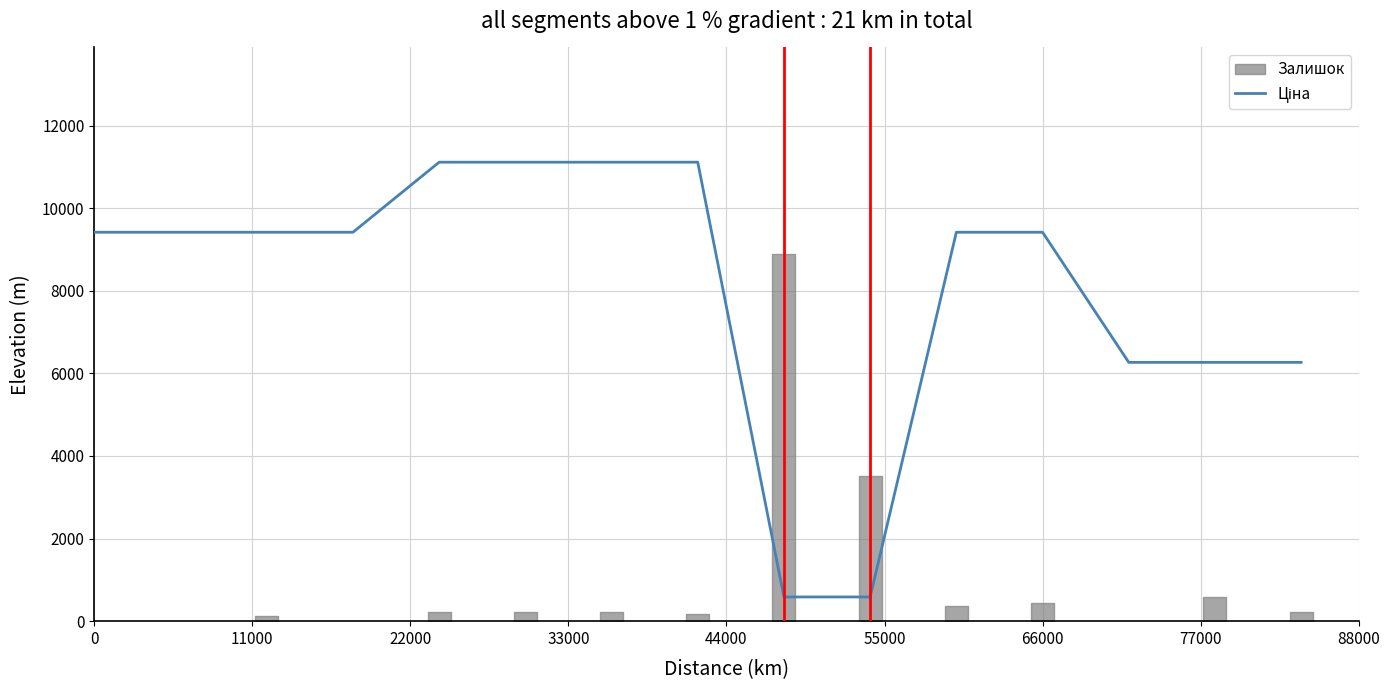

What is the value of the 10th point from the left?

586.0